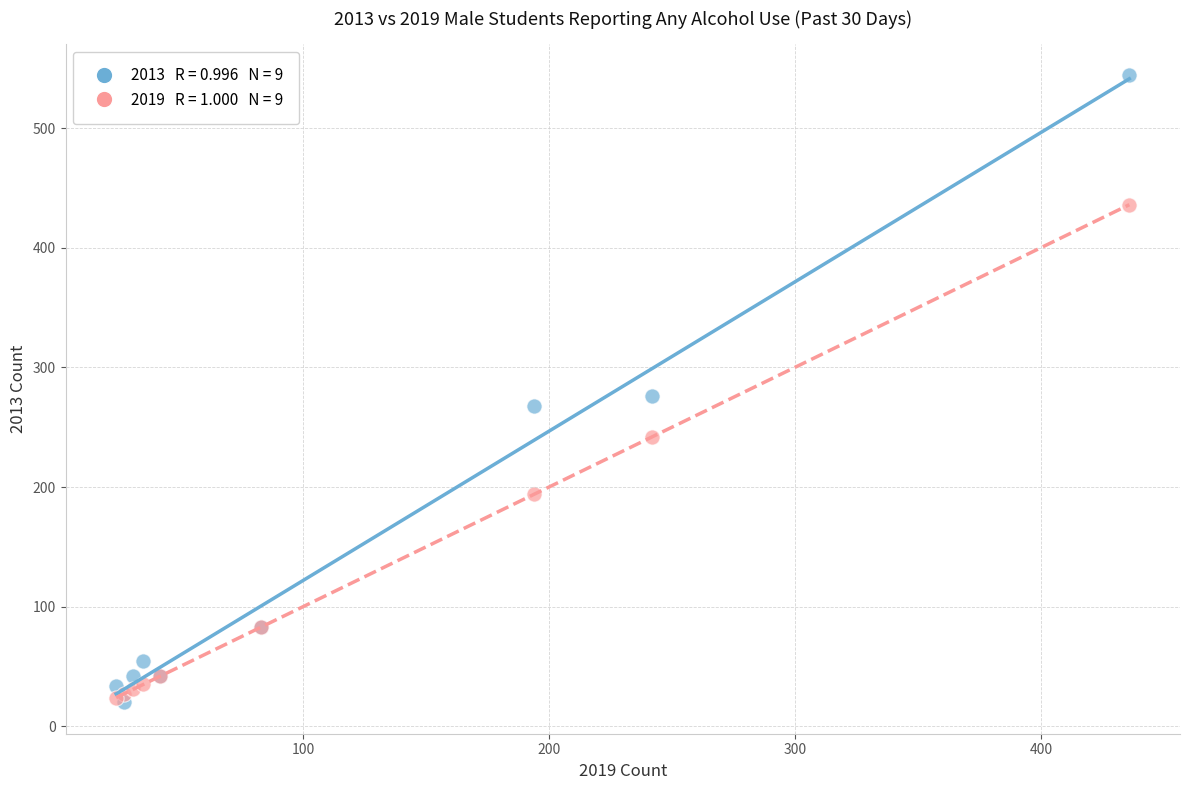

Across all series, what Y value is closest to 282?

276